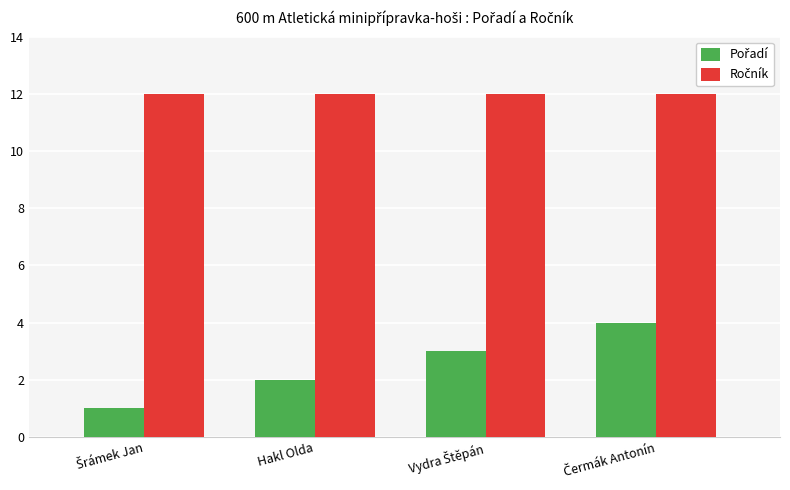

What is the total value across all series at Hakl Olda?

14